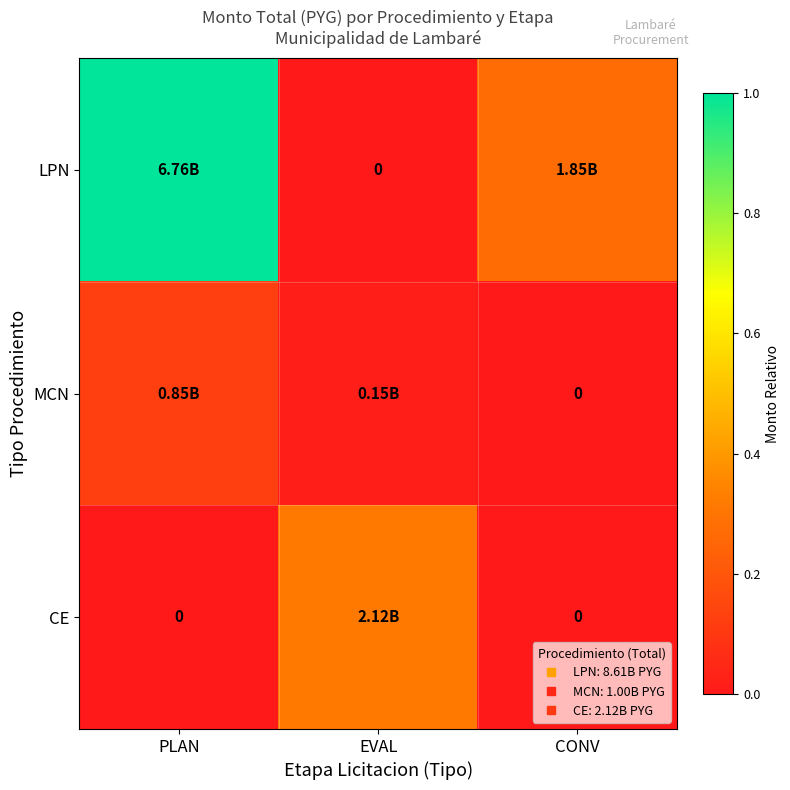

What is the maximum value for MCN?

0.1